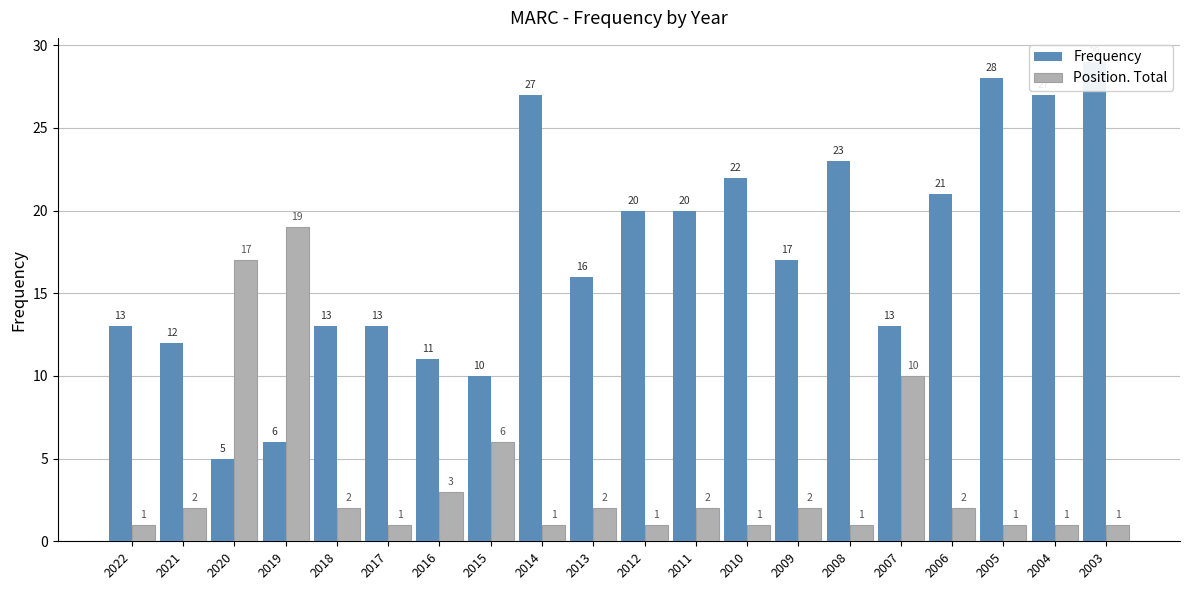

List the series in order of their peak value, highest first.

Frequency, Position. Total